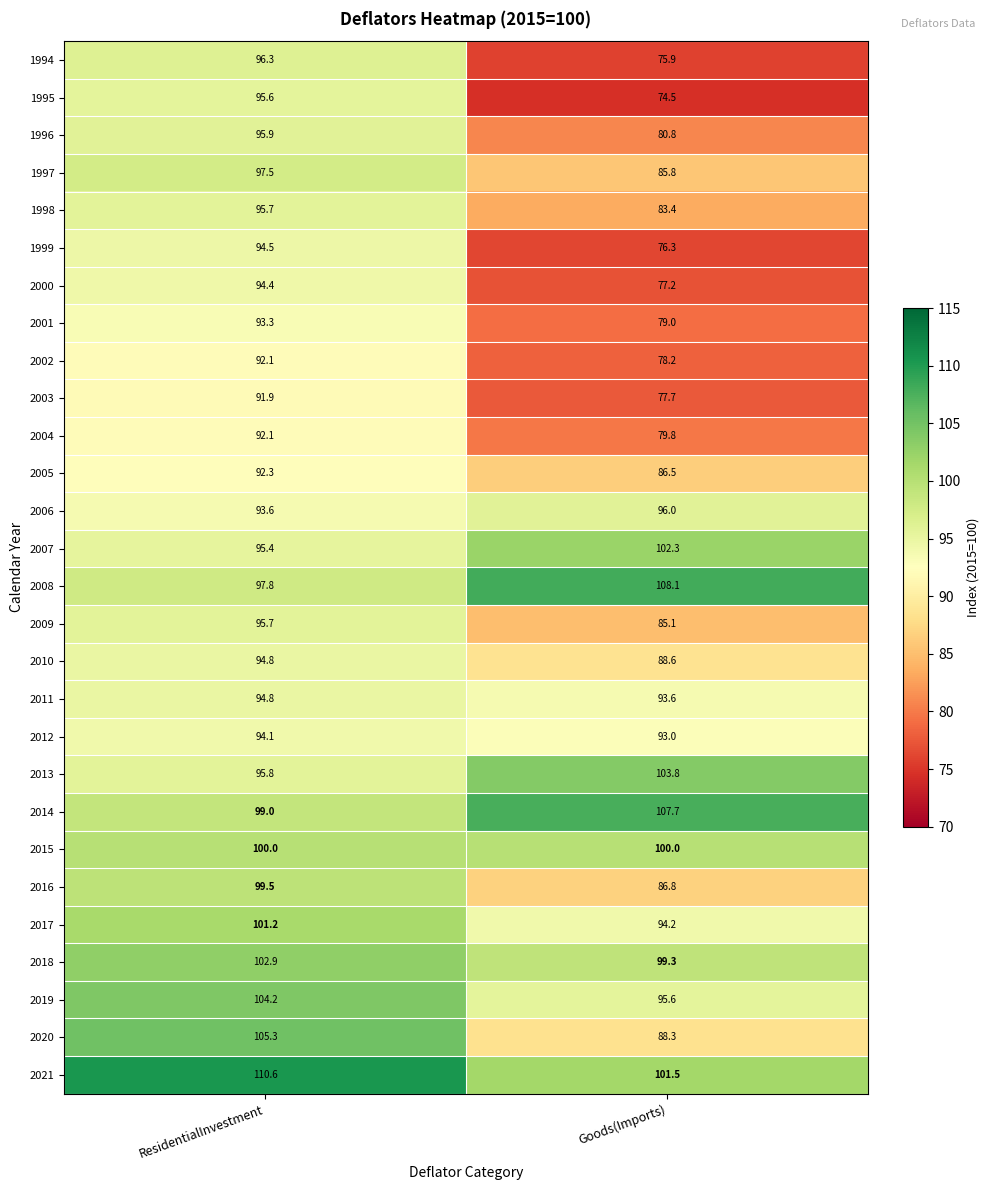

Which label corresponds to the largest value in the chart?

ResidentialInvestment